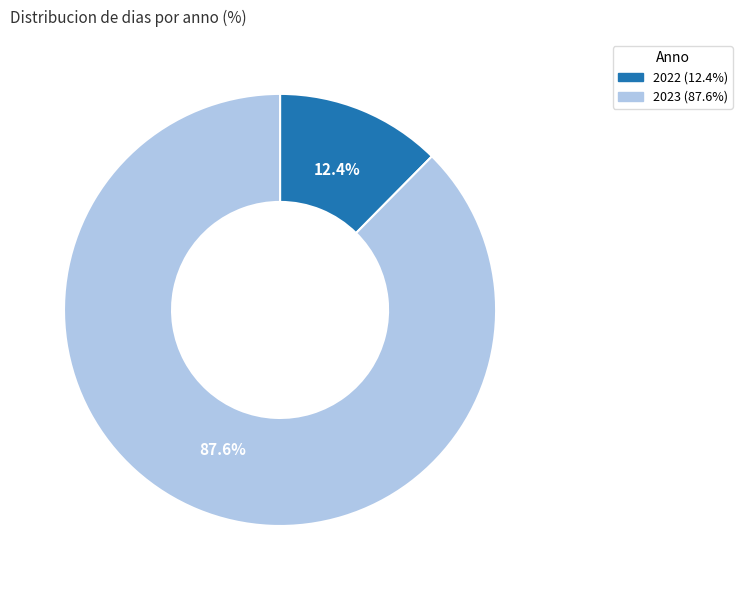

How much of the chart is everything except 2022?

87.6%